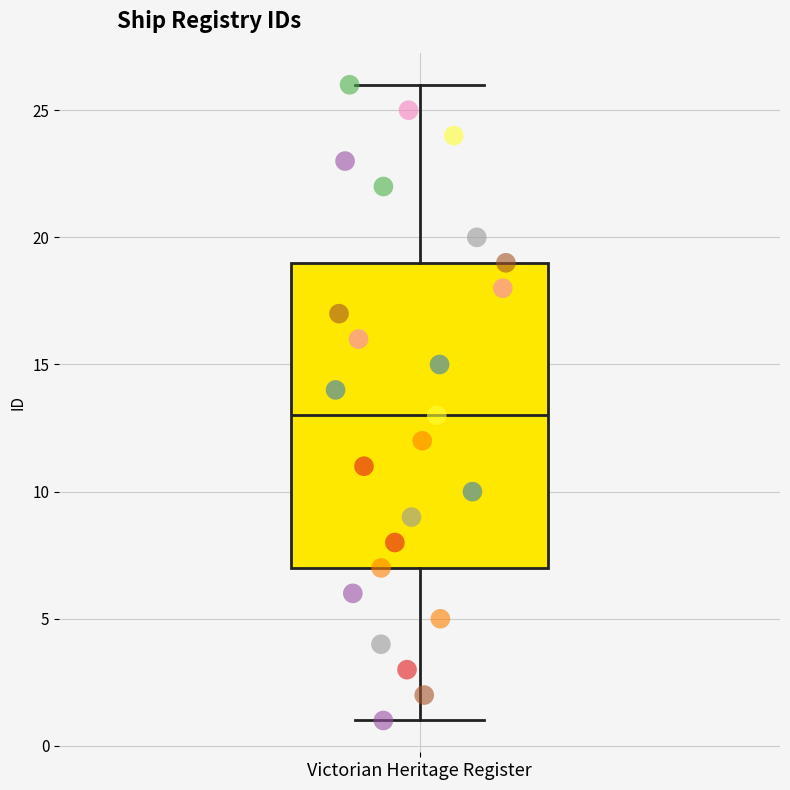

Transcribe this box plot: give where the median line is, the range the box spans, and where the two whiskers end, as read against the y-axis. The values are not printed on the chart, so give them approximately, as read against the axis.

median 13, box 7 to 19, whiskers 1 to 26